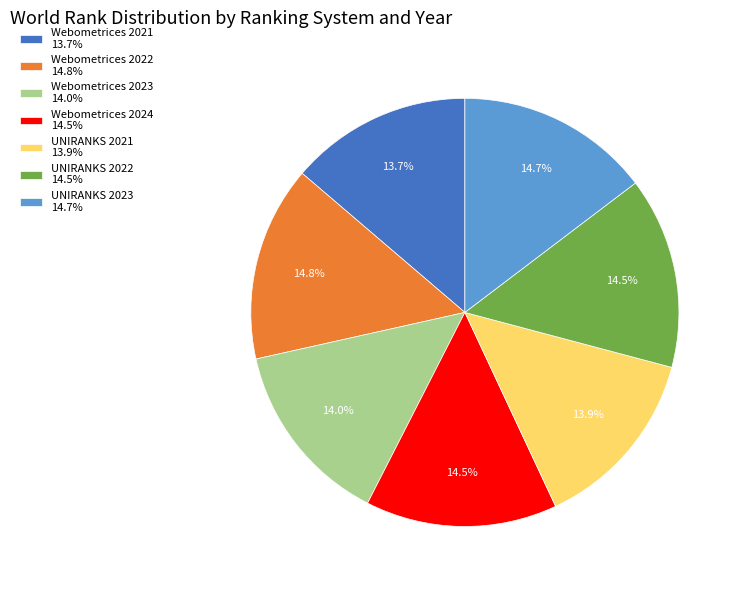

True or false: UNIRANKS 2021 accounts for 14% of the total.

True